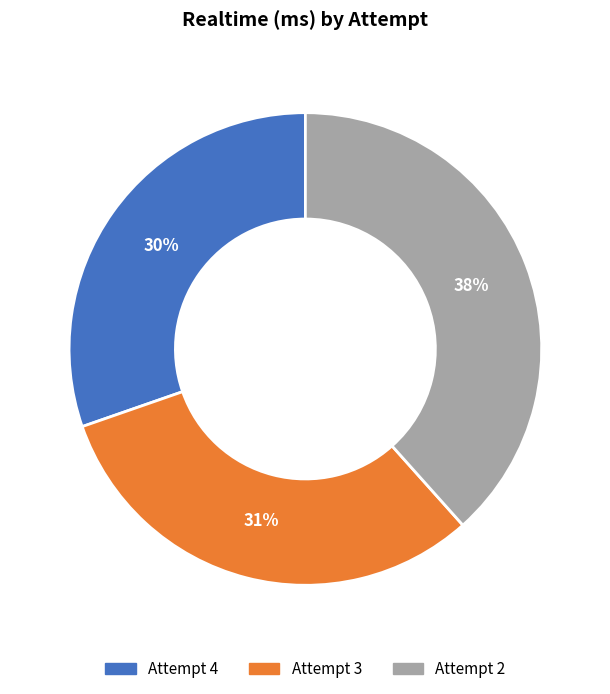

Rank the categories by value from lowest to highest.

Attempt 4, Attempt 3, Attempt 2